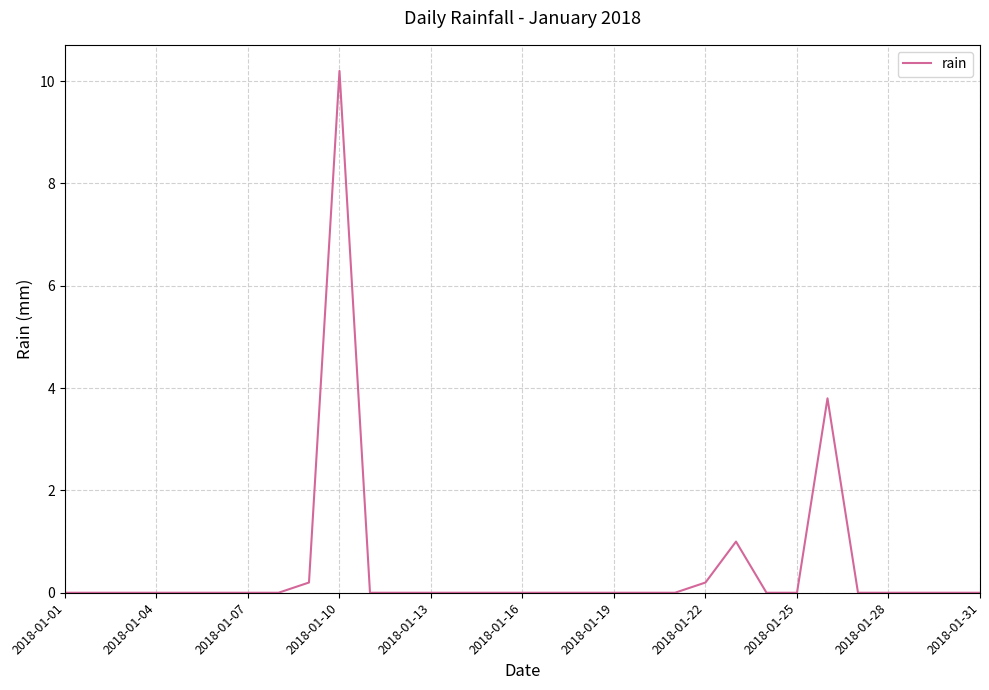

What is the greatest value displayed?

10.2